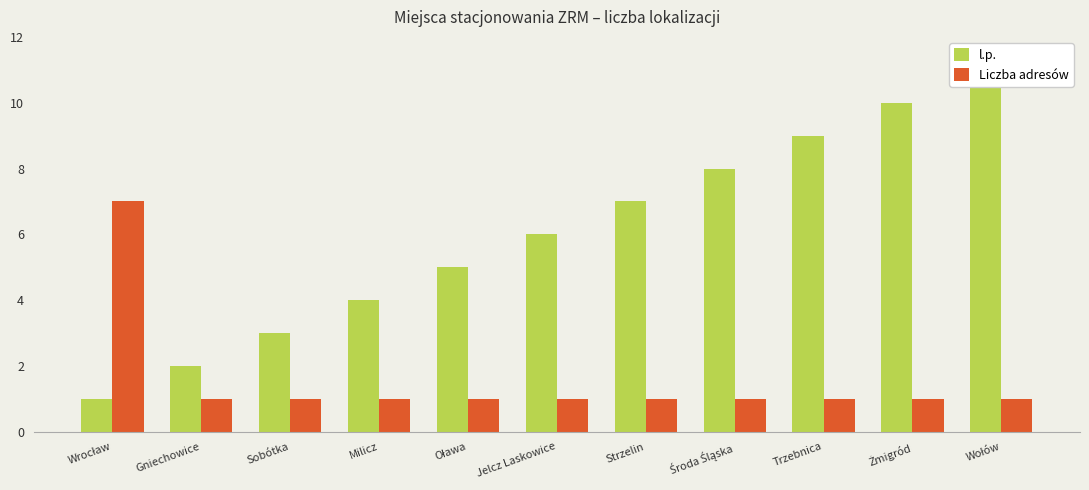

How many bars are there in total?

22